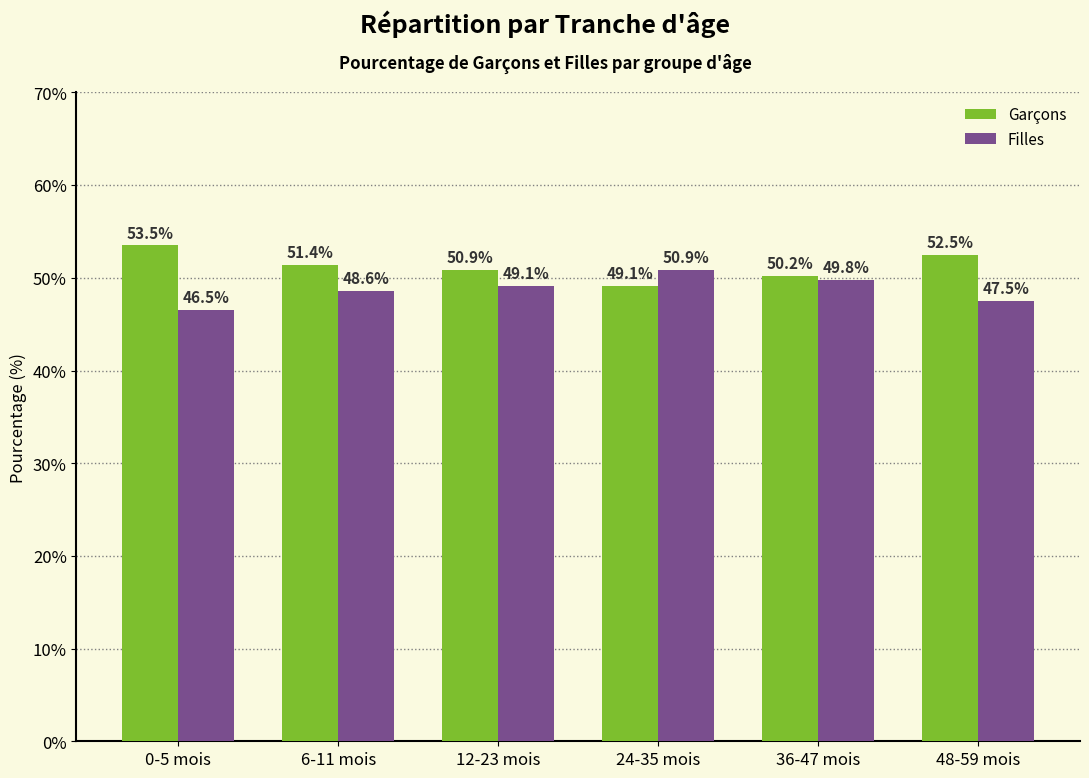

Rank the series by their average value, from highest to lowest.

Garçons, Filles